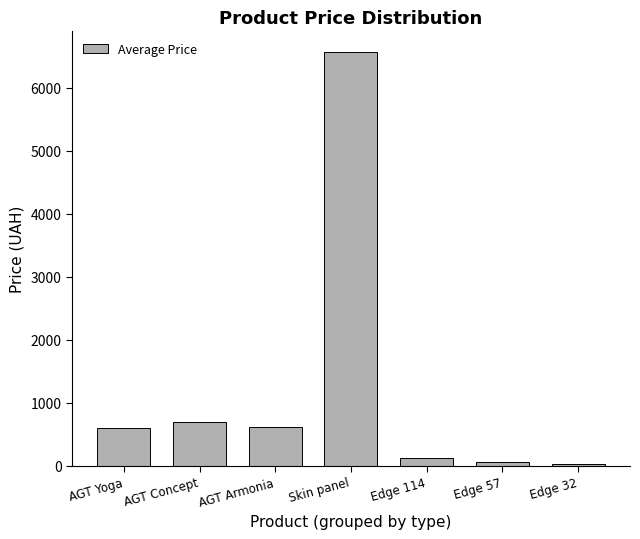

What is the ratio of the value at Skin panel to the value at Edge 32?

205.6